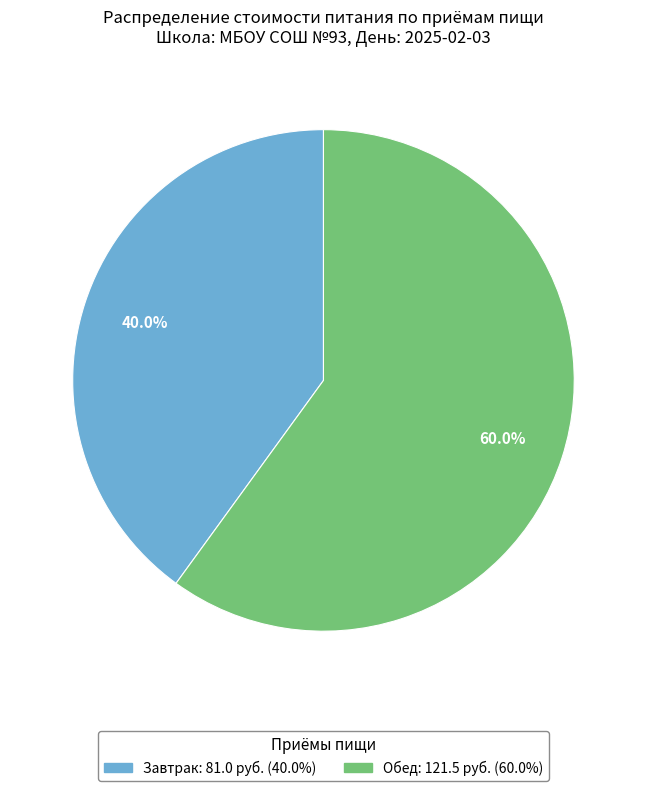

Is Завтрак the majority of the pie?

No